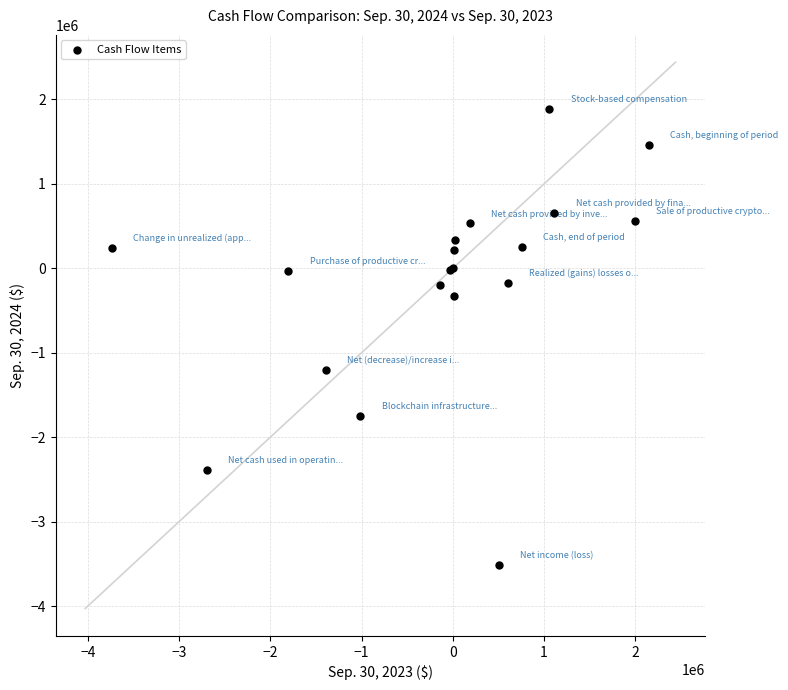

What Y value in the scatter plot is closest to -811635?

-1203861